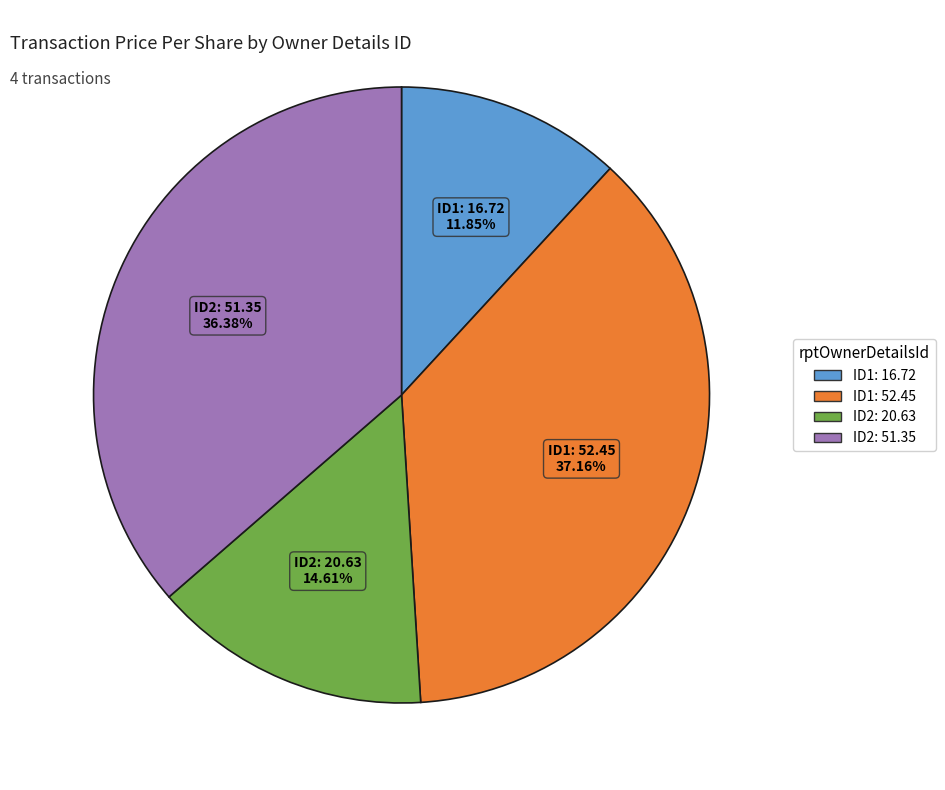

Is there any slice that represents more than half of the pie?

No